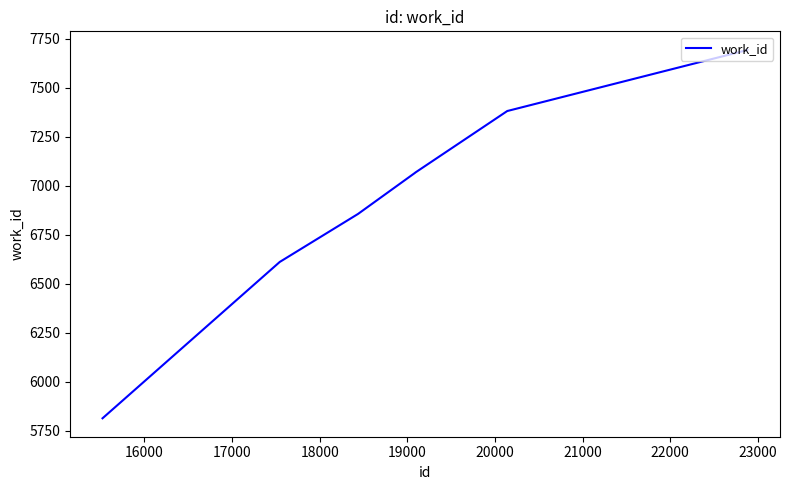

Does the chart display data point markers on the line(s)?

No